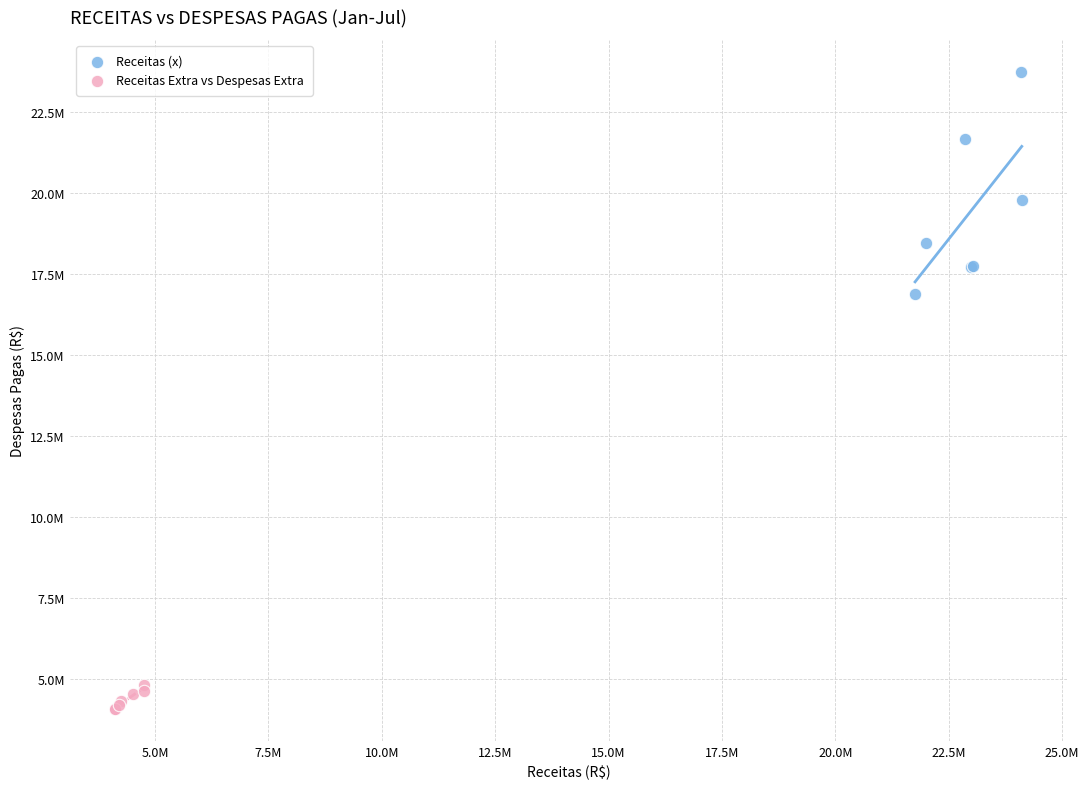

What are all the series names shown in the legend?

Receitas (x), Receitas Extra vs Despesas Extra